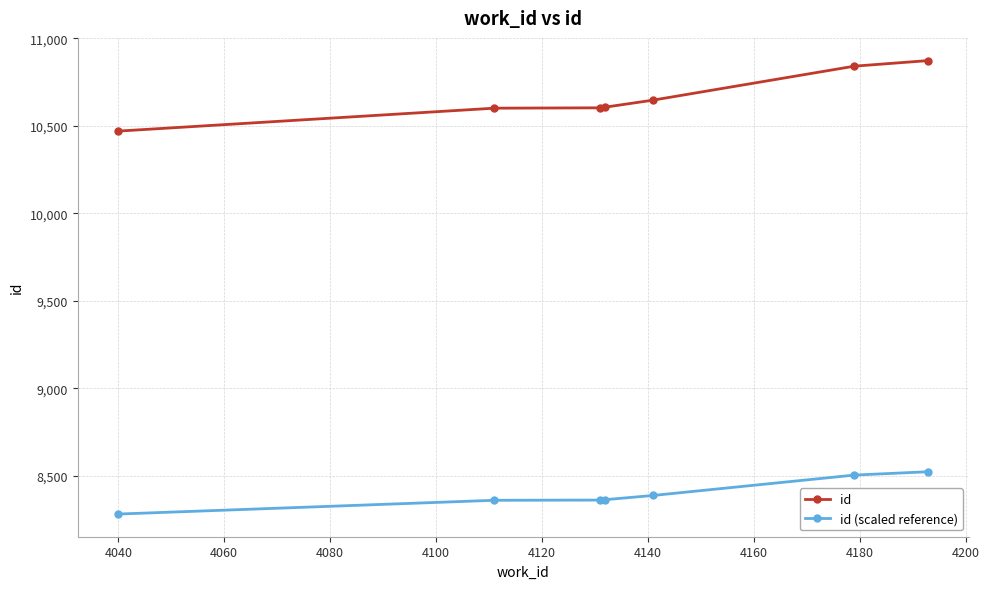

What is the maximum value for id?

10872.0